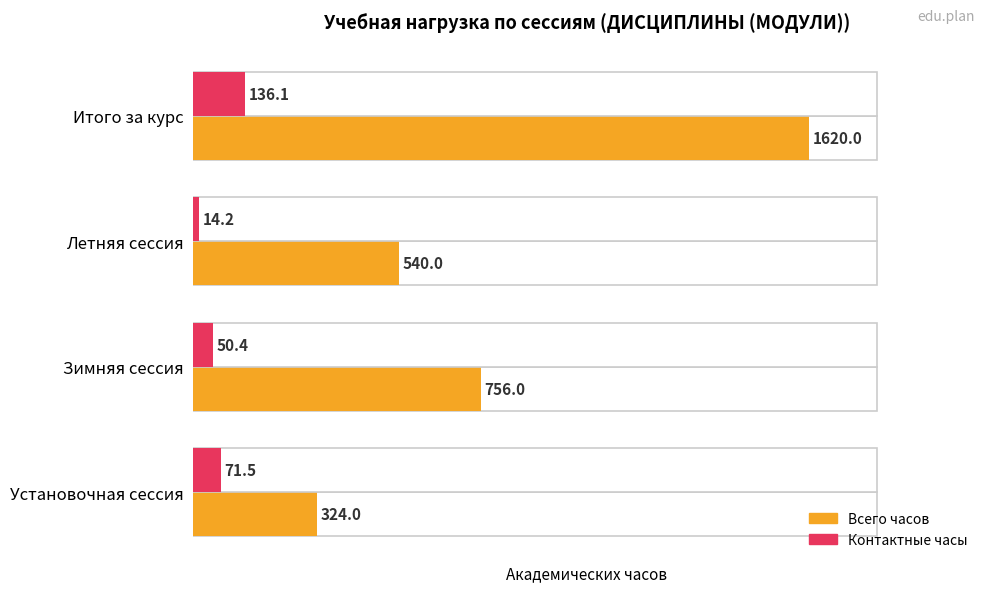

Which series has the largest total across all categories?

Всего часов